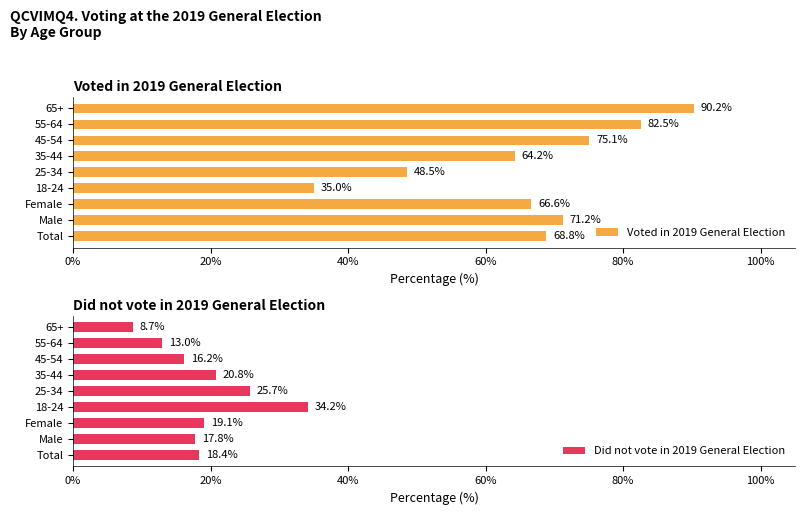

What is the maximum value for Voted in 2019 General Election?

90.2